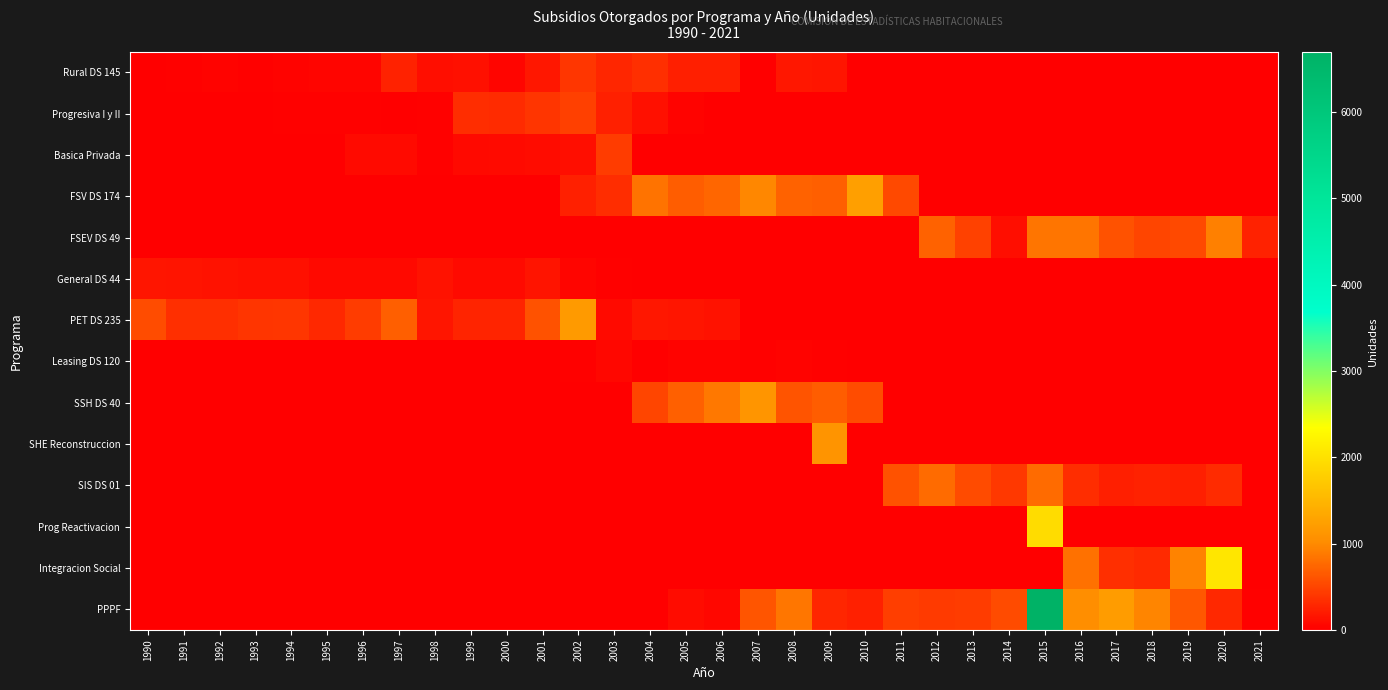

Is the value of PPPF at 2019 greater than the value of SSH DS 40 at 2007?

No